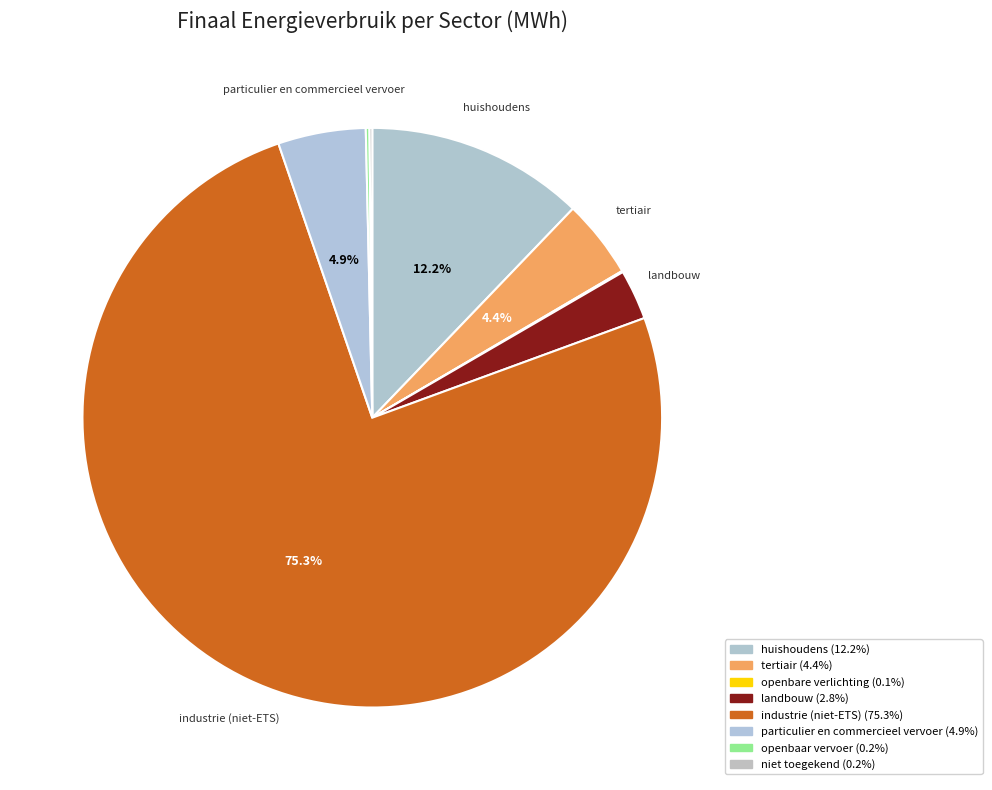

Does landbouw account for over 50% of the chart?

No